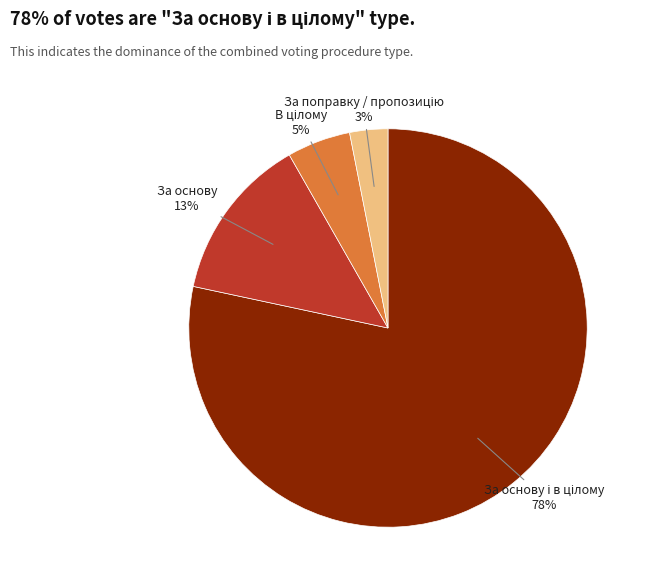

Does any single category account for the majority?

Yes